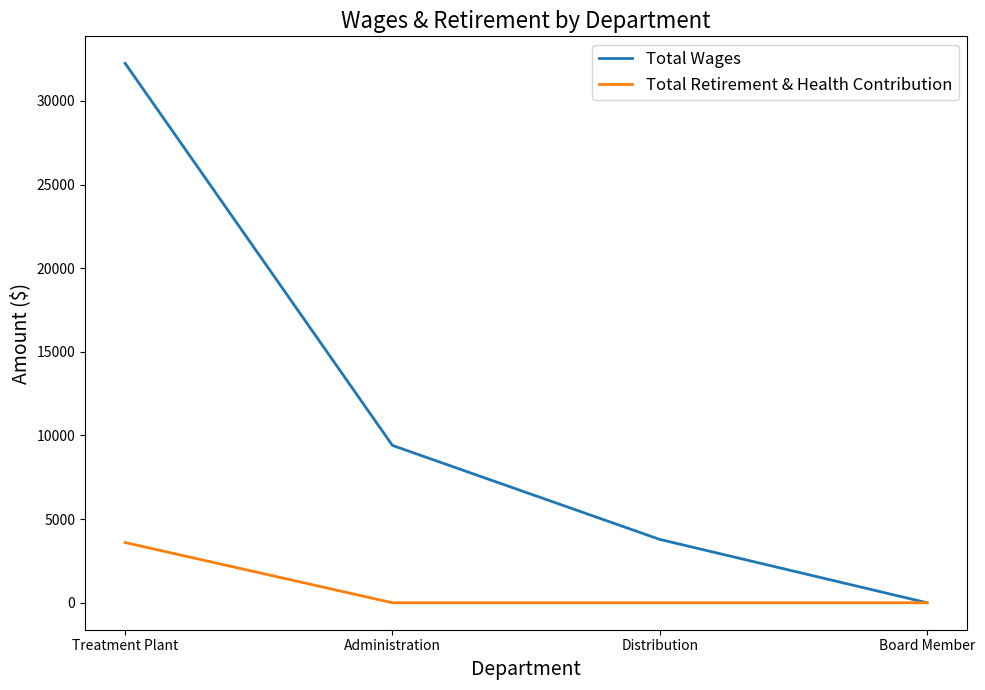

What is the approximate value of Total Wages at Administration?

9405